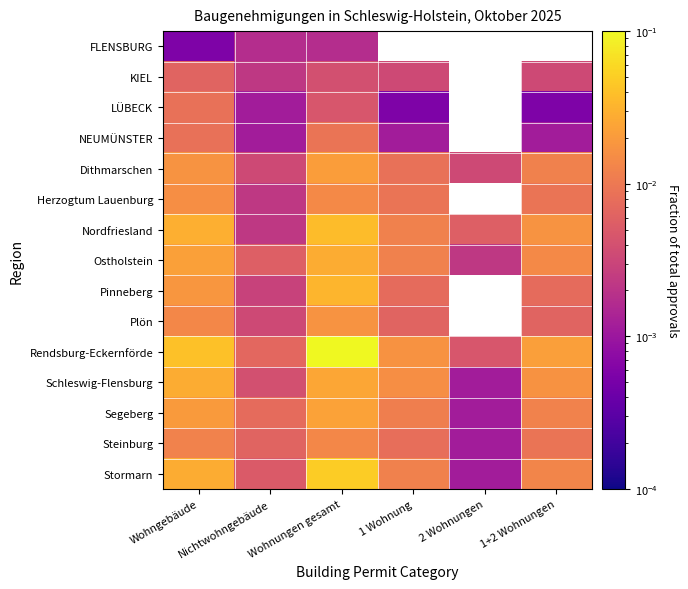

Reading left to right, transcribe all the data shown in this chart.

FLENSBURG: Wohngebäude=0.0	Nichtwohngebäude=0.0	Wohnungen gesamt=0.0	1 Wohnung=0.0	2 Wohnungen=0.0	1+2 Wohnungen=0.0
KIEL: Wohngebäude=0.0	Nichtwohngebäude=0.0	Wohnungen gesamt=0.0	1 Wohnung=0.0	2 Wohnungen=0.0	1+2 Wohnungen=0.0
LÜBECK: Wohngebäude=0.0	Nichtwohngebäude=0.0	Wohnungen gesamt=0.0	1 Wohnung=0.0	2 Wohnungen=0.0	1+2 Wohnungen=0.0
NEUMÜNSTER: Wohngebäude=0.0	Nichtwohngebäude=0.0	Wohnungen gesamt=0.0	1 Wohnung=0.0	2 Wohnungen=0.0	1+2 Wohnungen=0.0
Dithmarschen: Wohngebäude=0.0	Nichtwohngebäude=0.0	Wohnungen gesamt=0.0	1 Wohnung=0.0	2 Wohnungen=0.0	1+2 Wohnungen=0.0
Herzogtum Lauenburg: Wohngebäude=0.0	Nichtwohngebäude=0.0	Wohnungen gesamt=0.0	1 Wohnung=0.0	2 Wohnungen=0.0	1+2 Wohnungen=0.0
Nordfriesland: Wohngebäude=0.0	Nichtwohngebäude=0.0	Wohnungen gesamt=0.0	1 Wohnung=0.0	2 Wohnungen=0.0	1+2 Wohnungen=0.0
Ostholstein: Wohngebäude=0.0	Nichtwohngebäude=0.0	Wohnungen gesamt=0.0	1 Wohnung=0.0	2 Wohnungen=0.0	1+2 Wohnungen=0.0
Pinneberg: Wohngebäude=0.0	Nichtwohngebäude=0.0	Wohnungen gesamt=0.0	1 Wohnung=0.0	2 Wohnungen=0.0	1+2 Wohnungen=0.0
Plön: Wohngebäude=0.0	Nichtwohngebäude=0.0	Wohnungen gesamt=0.0	1 Wohnung=0.0	2 Wohnungen=0.0	1+2 Wohnungen=0.0
Rendsburg-Eckernförde: Wohngebäude=0.0	Nichtwohngebäude=0.0	Wohnungen gesamt=0.1	1 Wohnung=0.0	2 Wohnungen=0.0	1+2 Wohnungen=0.0
Schleswig-Flensburg: Wohngebäude=0.0	Nichtwohngebäude=0.0	Wohnungen gesamt=0.0	1 Wohnung=0.0	2 Wohnungen=0.0	1+2 Wohnungen=0.0
Segeberg: Wohngebäude=0.0	Nichtwohngebäude=0.0	Wohnungen gesamt=0.0	1 Wohnung=0.0	2 Wohnungen=0.0	1+2 Wohnungen=0.0
Steinburg: Wohngebäude=0.0	Nichtwohngebäude=0.0	Wohnungen gesamt=0.0	1 Wohnung=0.0	2 Wohnungen=0.0	1+2 Wohnungen=0.0
Stormarn: Wohngebäude=0.0	Nichtwohngebäude=0.0	Wohnungen gesamt=0.0	1 Wohnung=0.0	2 Wohnungen=0.0	1+2 Wohnungen=0.0